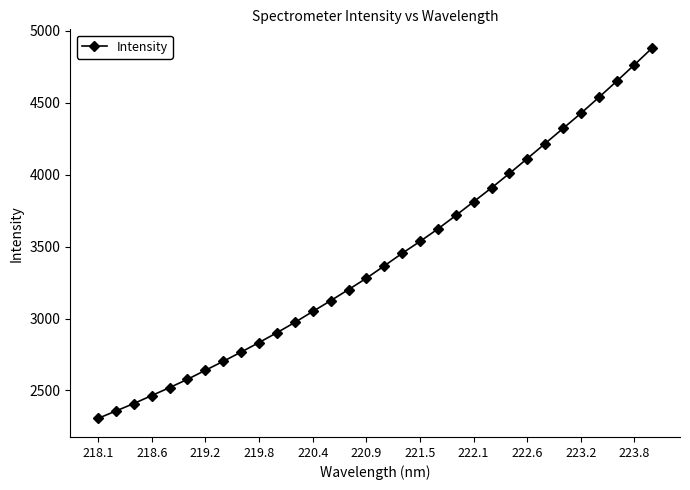

How many values are below 3365?

16